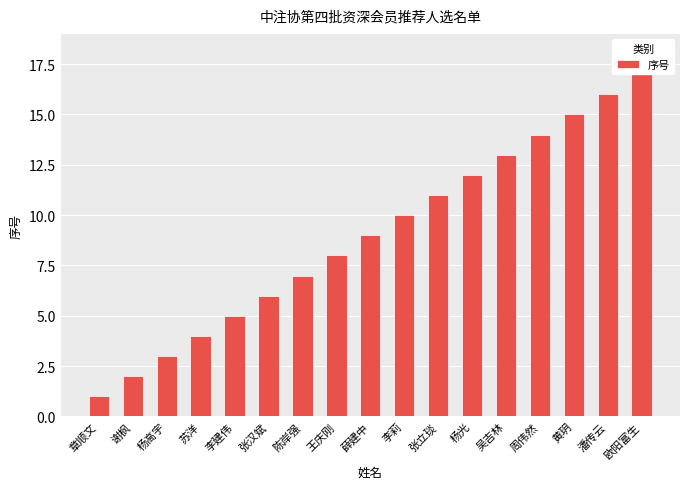

What is the approximate value at 黄玥?

15